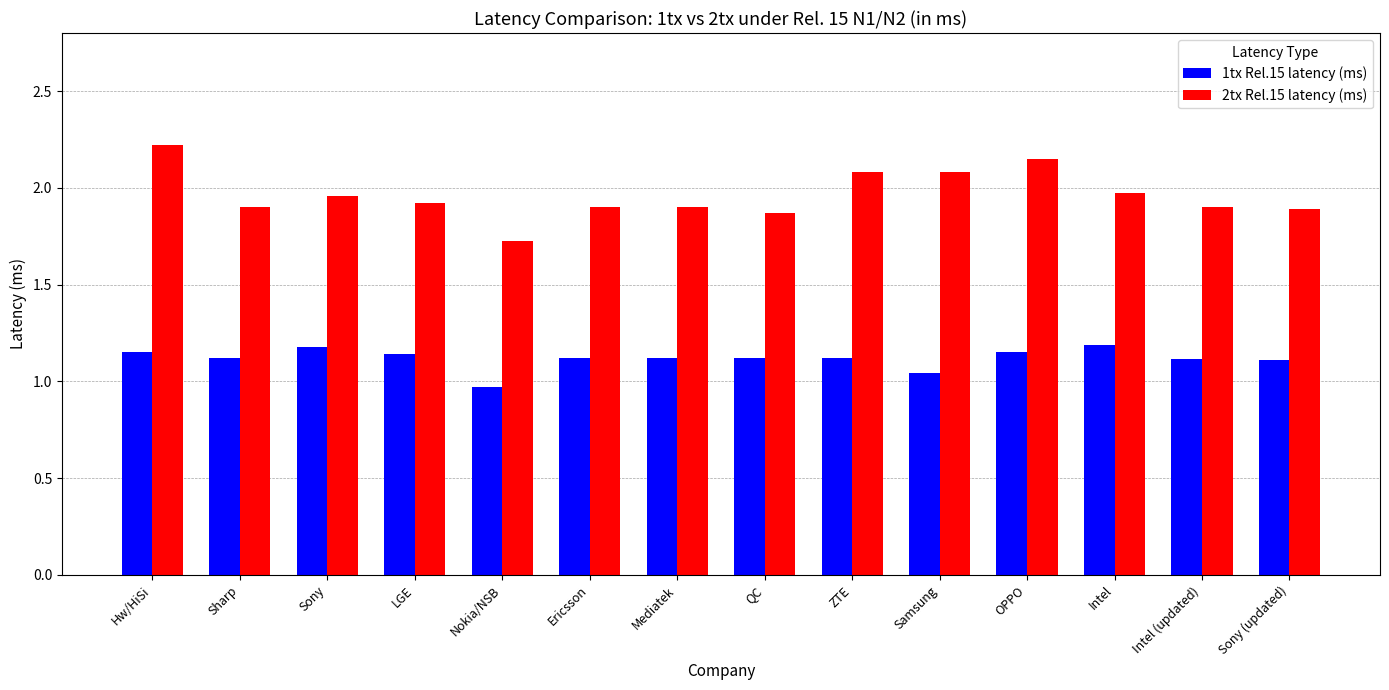

Count the number of data series in this chart.

2